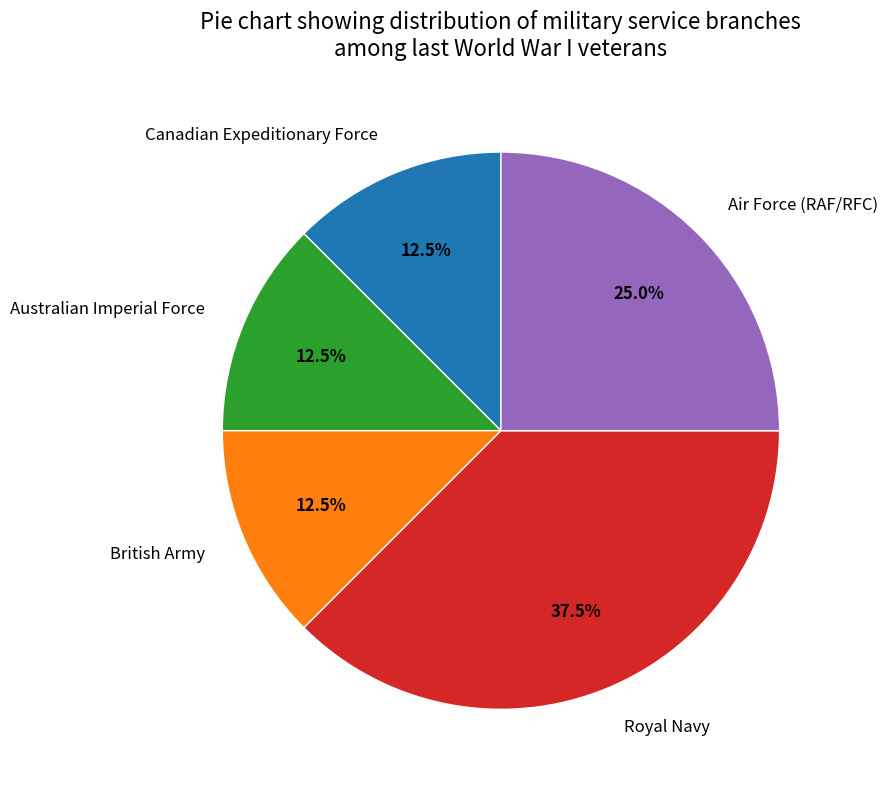

What percentage is NOT represented by Royal Navy?

62.5%